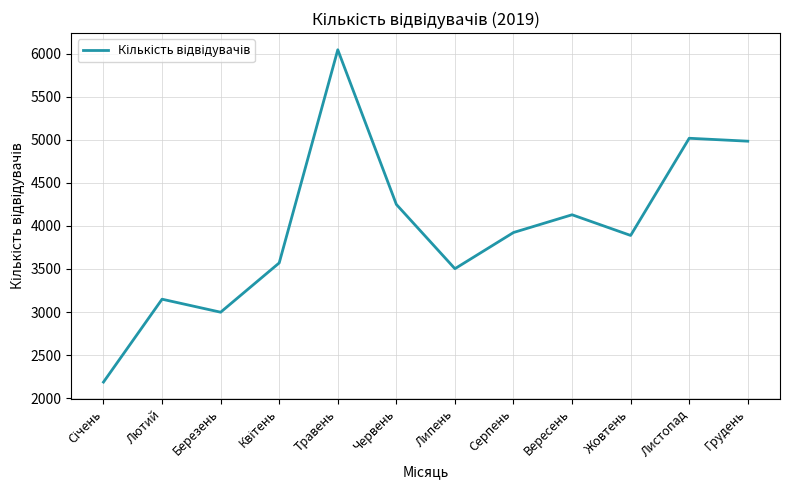

Is it true that the value at Жовтень is 5167?

False